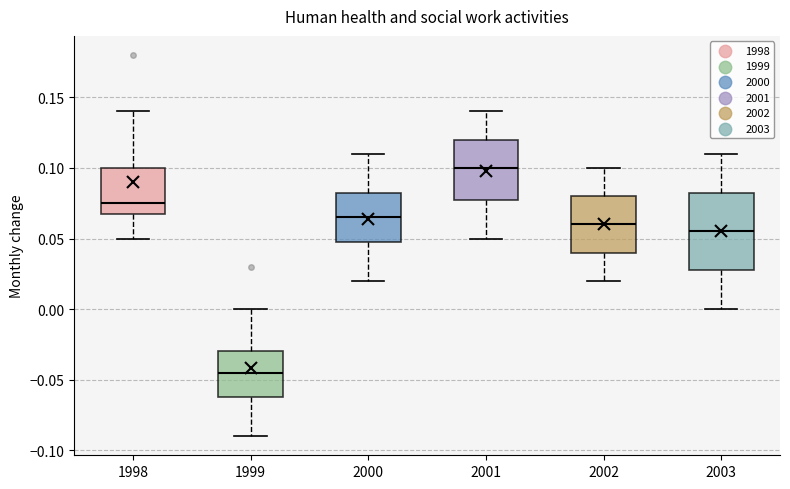

Comparing the boxes themselves (not the whiskers), which one is the tallest?

2003